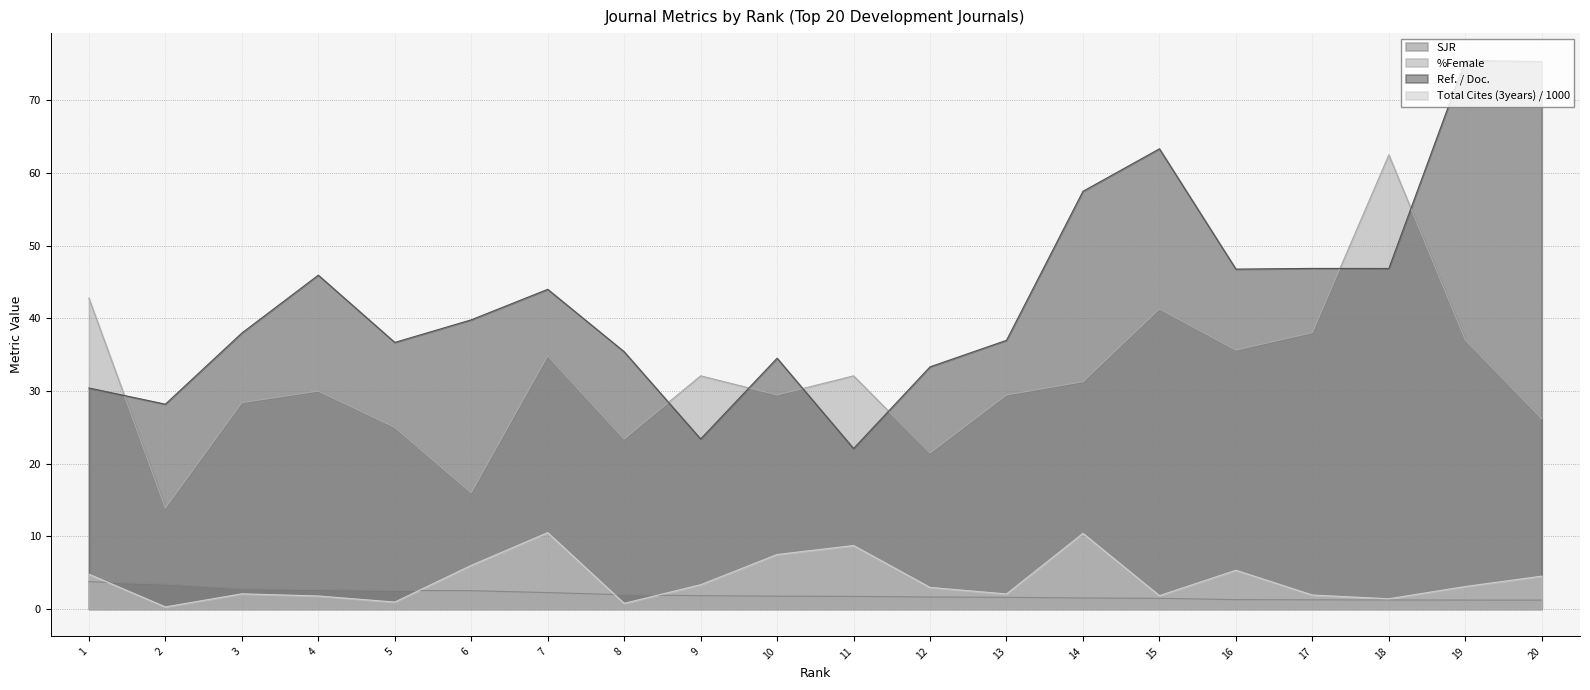

What is the total value across all series at 16?

89.0